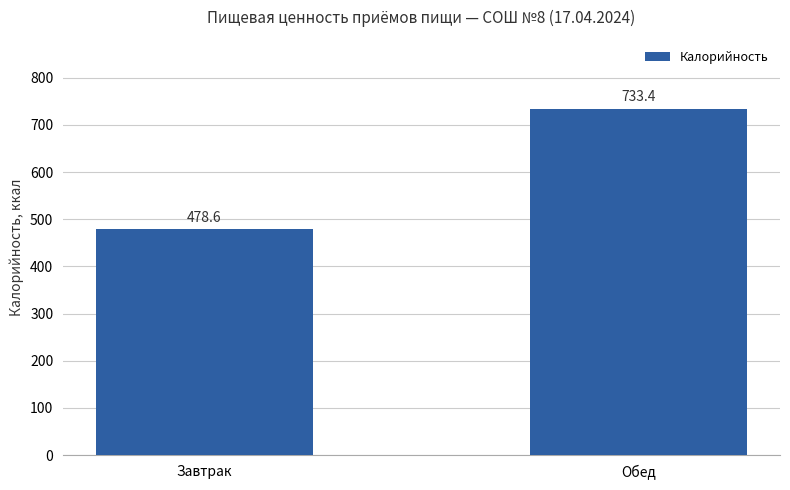

Rank the categories by value from highest to lowest.

Обед, Завтрак